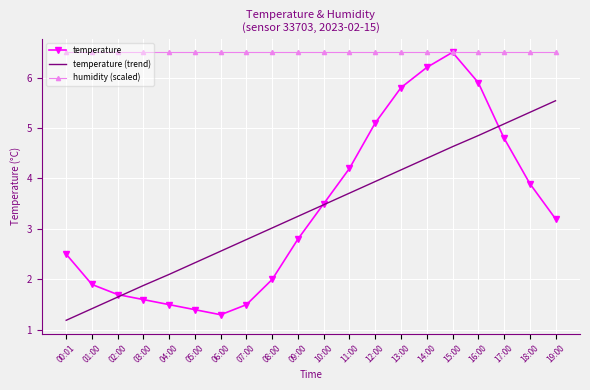

Is the value of temperature at 03:00 greater than the value of temperature (trend) at 05:00?

No